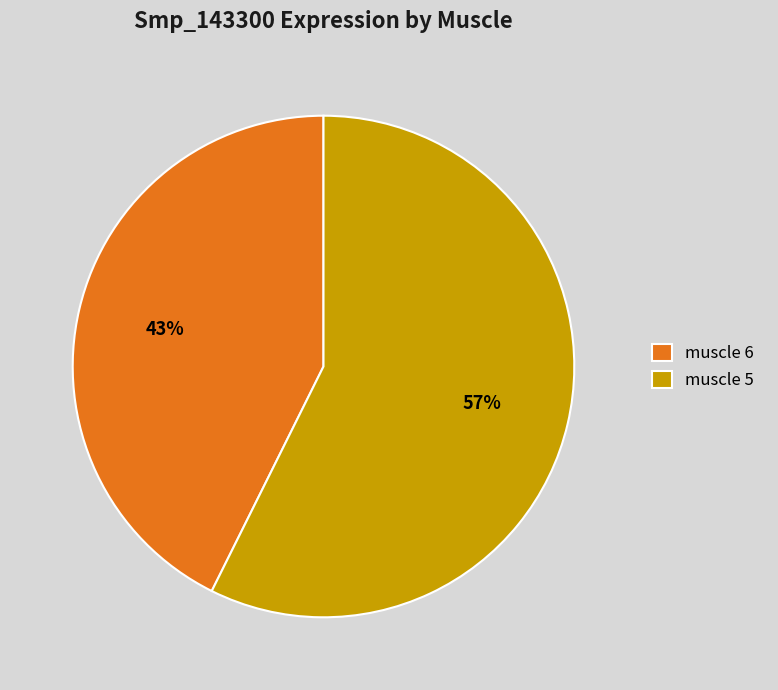

To the nearest percent, what percentage of the pie is muscle 5?

57%